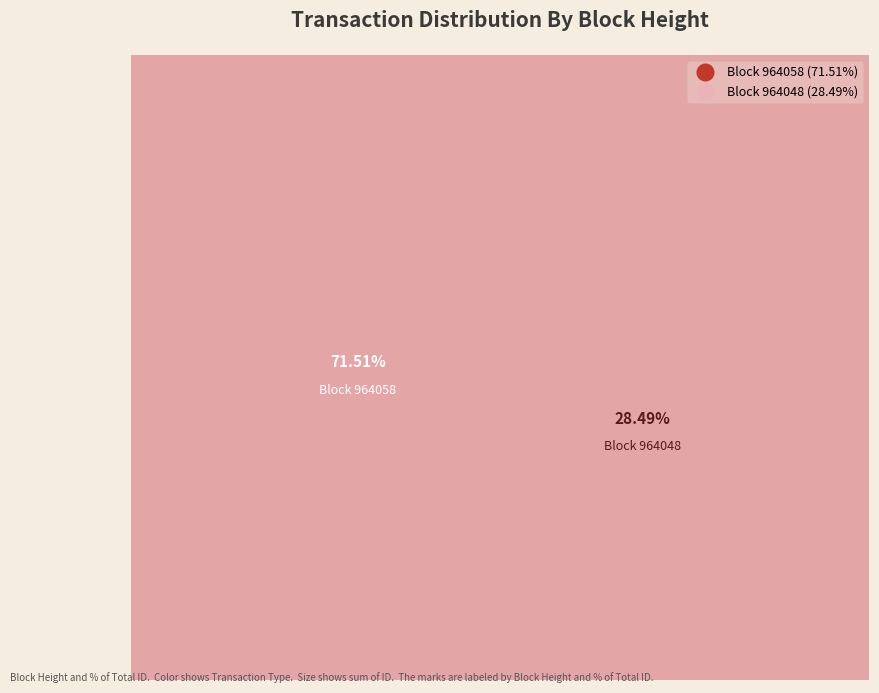

To the nearest percent, what is the average slice percentage?

50%